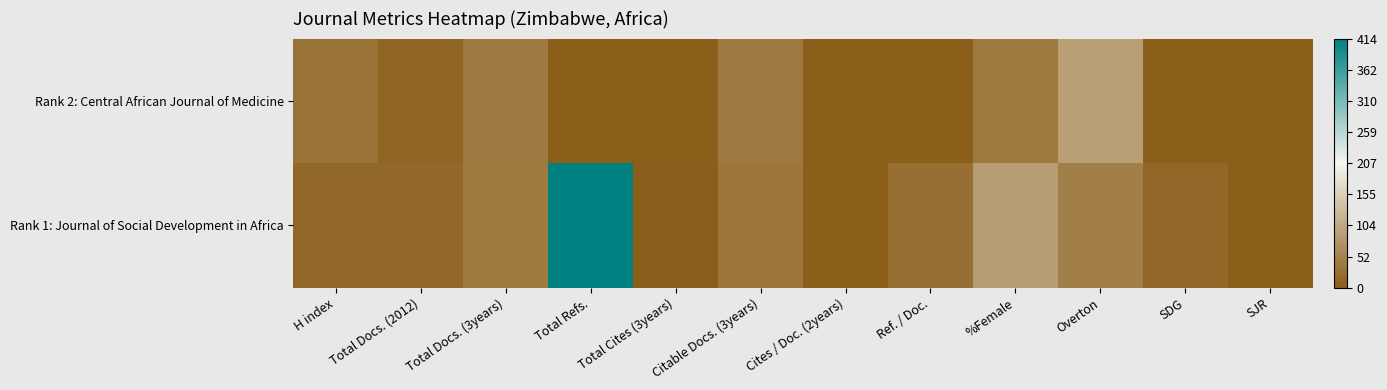

How many distinct data groups are displayed?

2